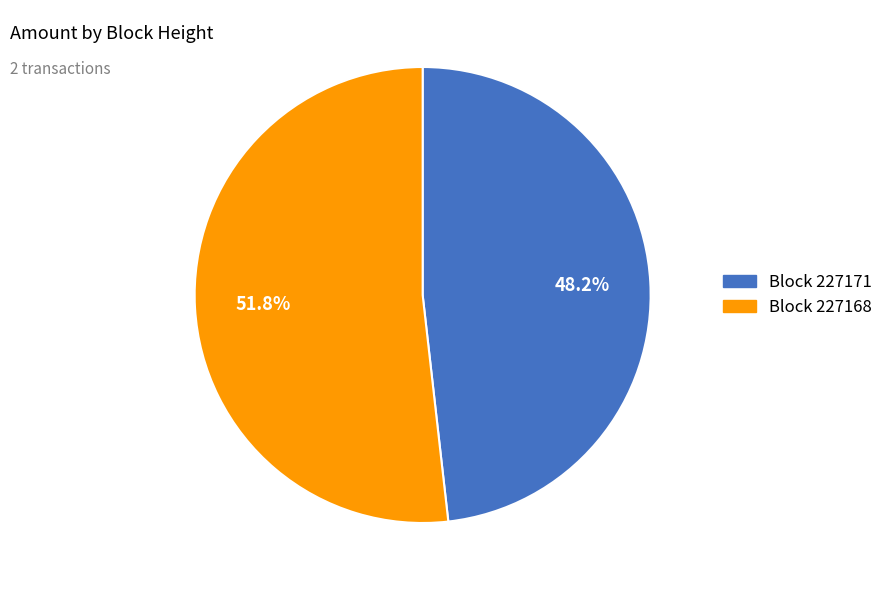

Which slice is the largest?

Block 227168